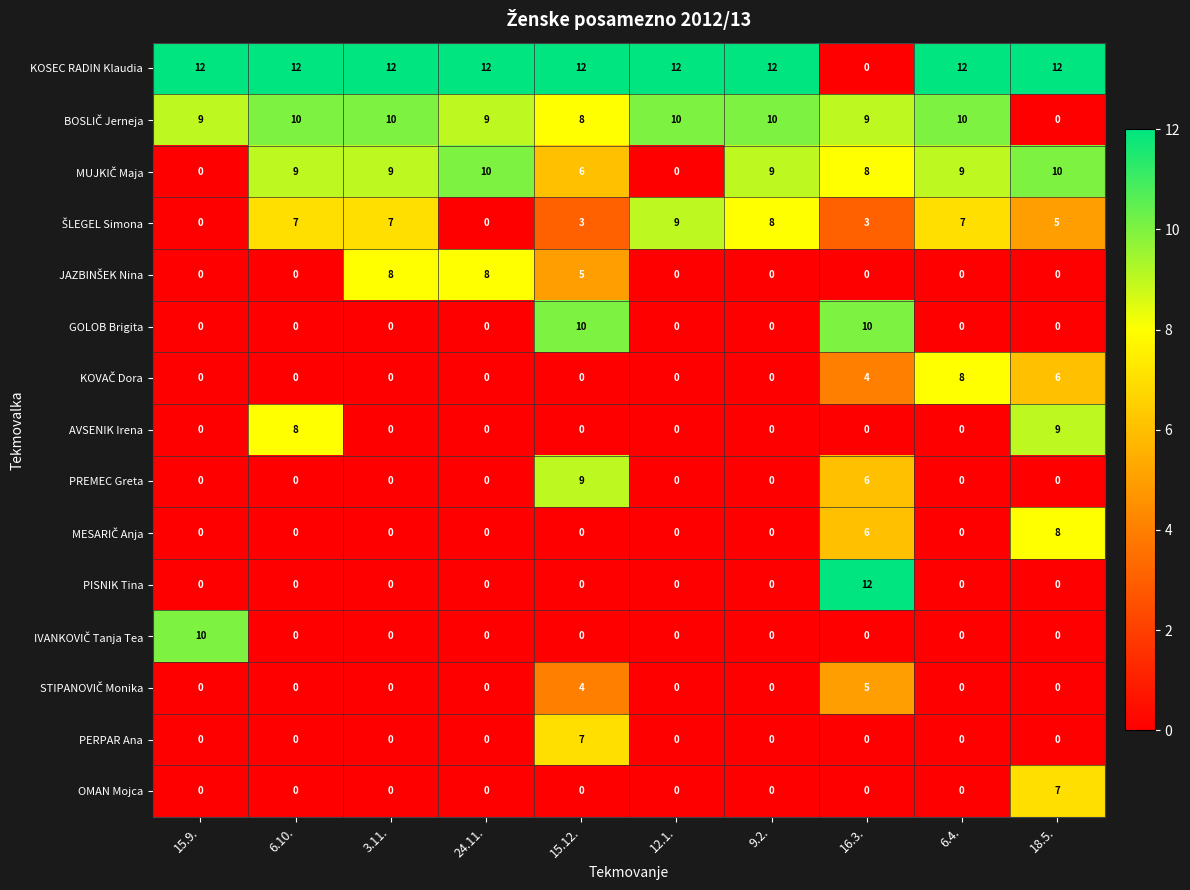

At which category is the sum across all series the highest?

15.12.